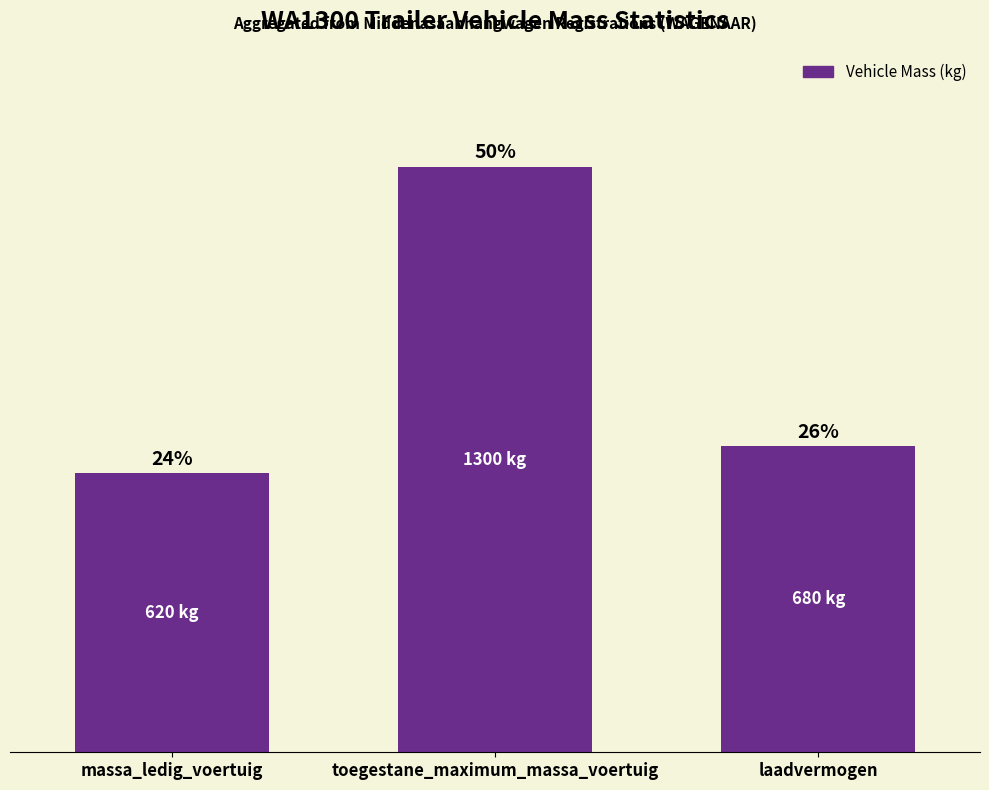

Between massa_ledig_voertuig and toegestane_maximum_massa_voertuig, which is larger?

toegestane_maximum_massa_voertuig